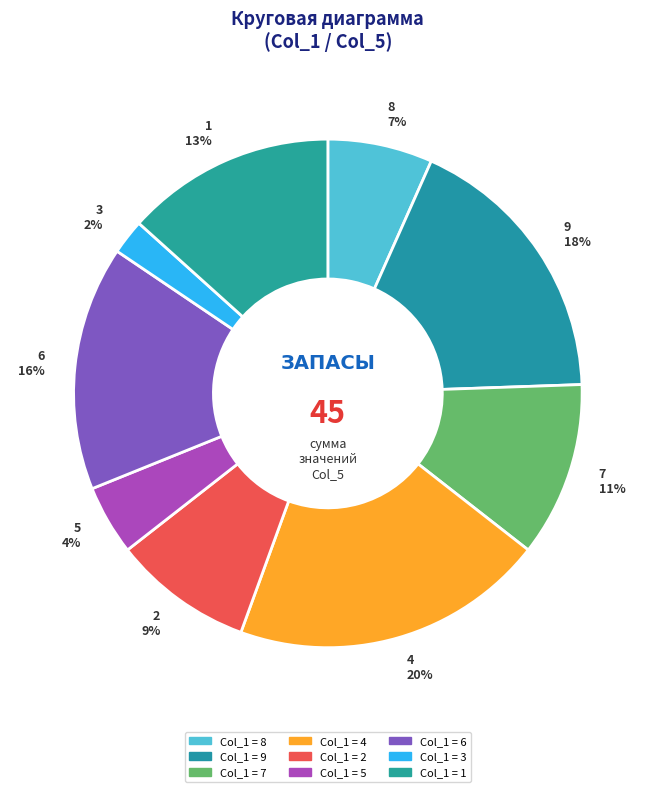

The 2 slice represents 22% of the pie. True or false?

False